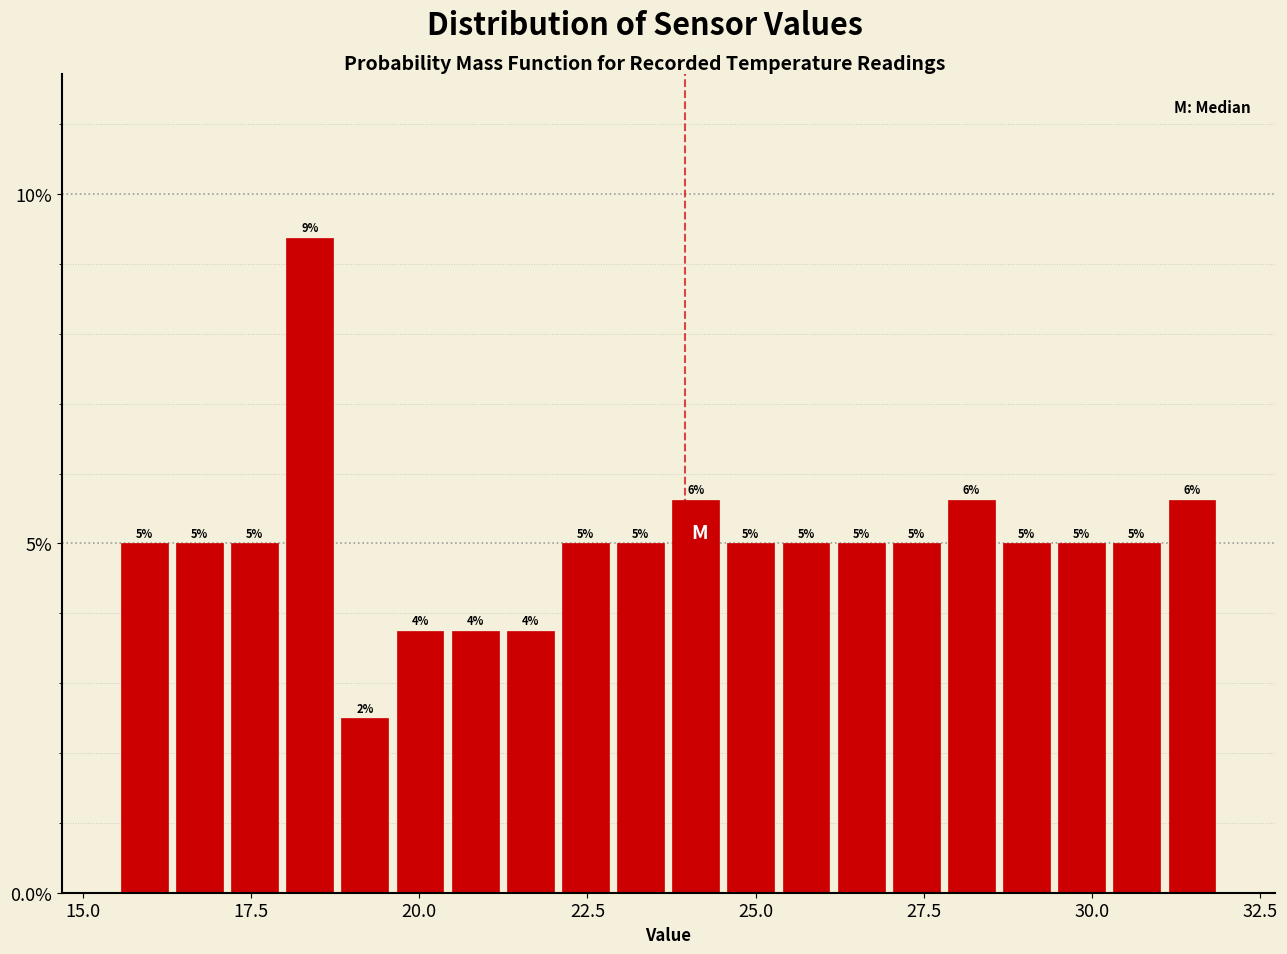

Around what value on the x-axis is the tallest bar? Give the approximate position of its centre, as read against the axis.

18.5